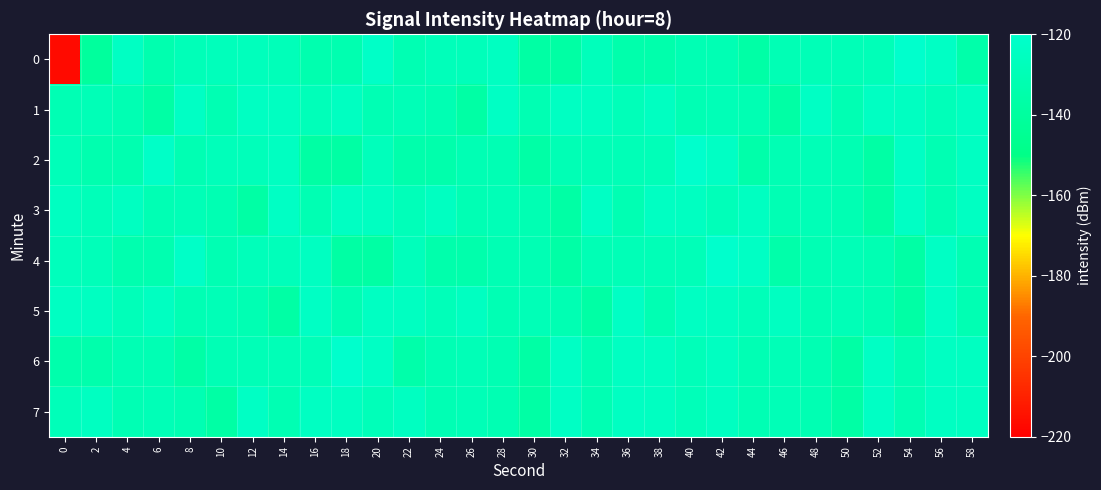

Reading left to right, extract all data points from this chart.

0: 0=-216.6	2=-140.6	4=-123.9	6=-132.7	8=-128.8	10=-127.7	12=-127.1	14=-128.5	16=-132.8	18=-132.2	20=-122.1	22=-131.2	24=-128.1	26=-128.2	28=-124.8	30=-137.8	32=-137.4	34=-127.8	36=-134.4	38=-134.4	40=-130.4	42=-130.2	44=-136.5	46=-130.0	48=-129.4	50=-129.4	52=-128.9	54=-120.2	56=-123.8	58=-135.0
1: 0=-130.5	2=-129.1	4=-130.7	6=-136.8	8=-123.7	10=-131.2	12=-124.7	14=-124.9	16=-128.4	18=-124.8	20=-130.5	22=-129.1	24=-130.7	26=-136.8	28=-123.7	30=-131.2	32=-124.7	34=-124.9	36=-128.4	38=-124.8	40=-130.5	42=-129.1	44=-130.7	46=-136.8	48=-123.7	50=-131.2	52=-124.7	54=-124.9	56=-128.4	58=-124.8
2: 0=-128.5	2=-132.8	4=-132.2	6=-122.1	8=-131.2	10=-128.1	12=-128.2	14=-124.8	16=-137.8	18=-137.4	20=-127.8	22=-134.4	24=-134.4	26=-130.4	28=-130.2	30=-136.5	32=-130.0	34=-129.4	36=-129.4	38=-128.9	40=-120.2	42=-123.8	44=-135.0	46=-130.5	48=-129.1	50=-130.7	52=-136.8	54=-123.7	56=-131.2	58=-124.7
3: 0=-124.9	2=-128.4	4=-124.8	6=-130.5	8=-129.1	10=-130.7	12=-136.8	14=-123.7	16=-131.2	18=-124.7	20=-124.9	22=-128.4	24=-124.8	26=-130.5	28=-129.1	30=-130.7	32=-136.8	34=-123.7	36=-131.2	38=-124.7	40=-124.9	42=-128.4	44=-124.8	46=-130.5	48=-129.1	50=-130.7	52=-136.8	54=-123.7	56=-131.2	58=-124.7
4: 0=-127.1	2=-128.5	4=-132.8	6=-132.2	8=-122.1	10=-131.2	12=-128.1	14=-128.2	16=-124.8	18=-137.8	20=-137.4	22=-127.8	24=-134.4	26=-134.4	28=-130.4	30=-130.2	32=-136.5	34=-130.0	36=-129.4	38=-129.4	40=-128.9	42=-120.2	44=-123.8	46=-135.0	48=-130.5	50=-129.1	52=-130.7	54=-136.8	56=-123.7	58=-131.2
5: 0=-124.7	2=-124.9	4=-128.4	6=-124.8	8=-130.5	10=-129.1	12=-130.7	14=-136.8	16=-123.7	18=-131.2	20=-124.7	22=-124.9	24=-128.4	26=-124.8	28=-130.5	30=-129.1	32=-130.7	34=-136.8	36=-123.7	38=-131.2	40=-124.7	42=-124.9	44=-128.4	46=-124.8	48=-130.5	50=-129.1	52=-130.7	54=-136.8	56=-123.7	58=-131.2
6: 0=-134.4	2=-134.4	4=-130.4	6=-130.2	8=-136.5	10=-130.0	12=-129.4	14=-129.4	16=-128.9	18=-120.2	20=-123.8	22=-135.0	24=-130.5	26=-129.1	28=-130.7	30=-136.8	32=-123.7	34=-131.2	36=-124.7	38=-124.9	40=-128.4	42=-124.8	44=-130.5	46=-129.1	48=-130.7	50=-136.8	52=-123.7	54=-131.2	56=-124.7	58=-124.9
7: 0=-128.4	2=-124.8	4=-130.5	6=-129.1	8=-130.7	10=-136.8	12=-123.7	14=-131.2	16=-124.7	18=-124.9	20=-128.4	22=-124.8	24=-130.5	26=-129.1	28=-130.7	30=-136.8	32=-123.7	34=-131.2	36=-124.7	38=-124.9	40=-128.4	42=-124.8	44=-130.5	46=-129.1	48=-130.7	50=-136.8	52=-123.7	54=-131.2	56=-124.7	58=-124.9